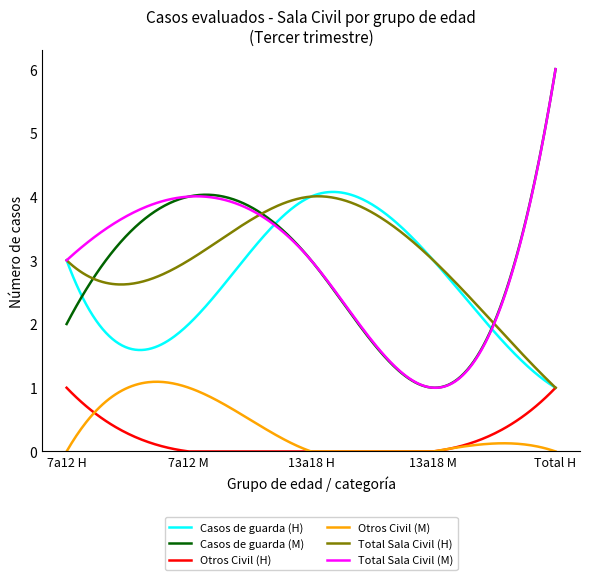

What is the maximum value for Otros Civil (H)?

1.0